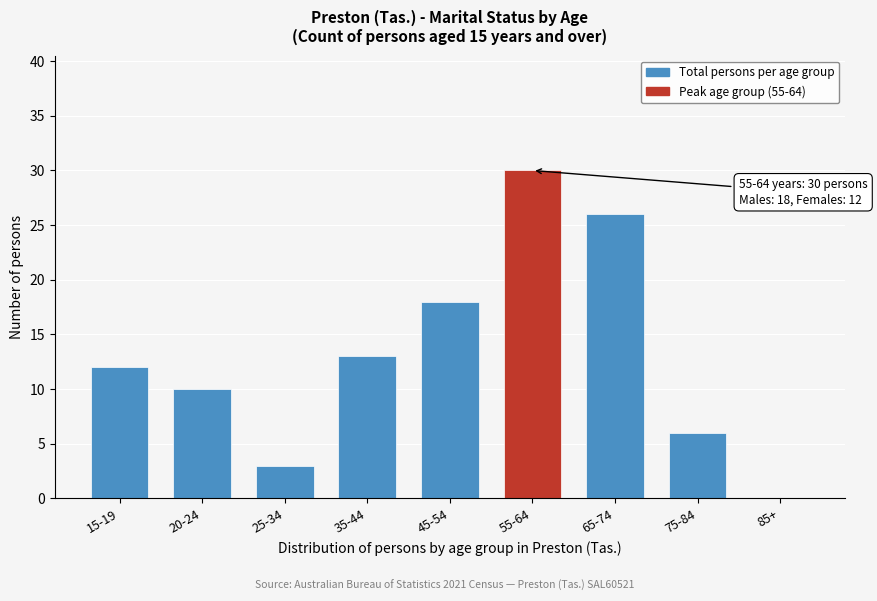

Reading left to right, what are all the values shown in this chart?

15-19=12	20-24=10	25-34=3	35-44=13	45-54=18	55-64=30	65-74=26	75-84=6	85+=0